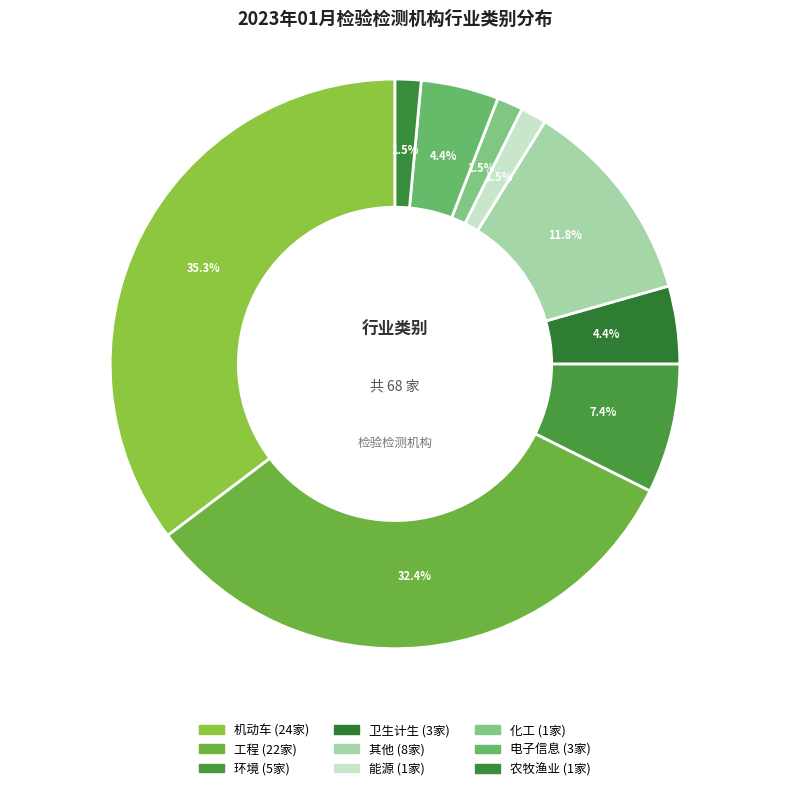

Which slice is the largest?

机动车